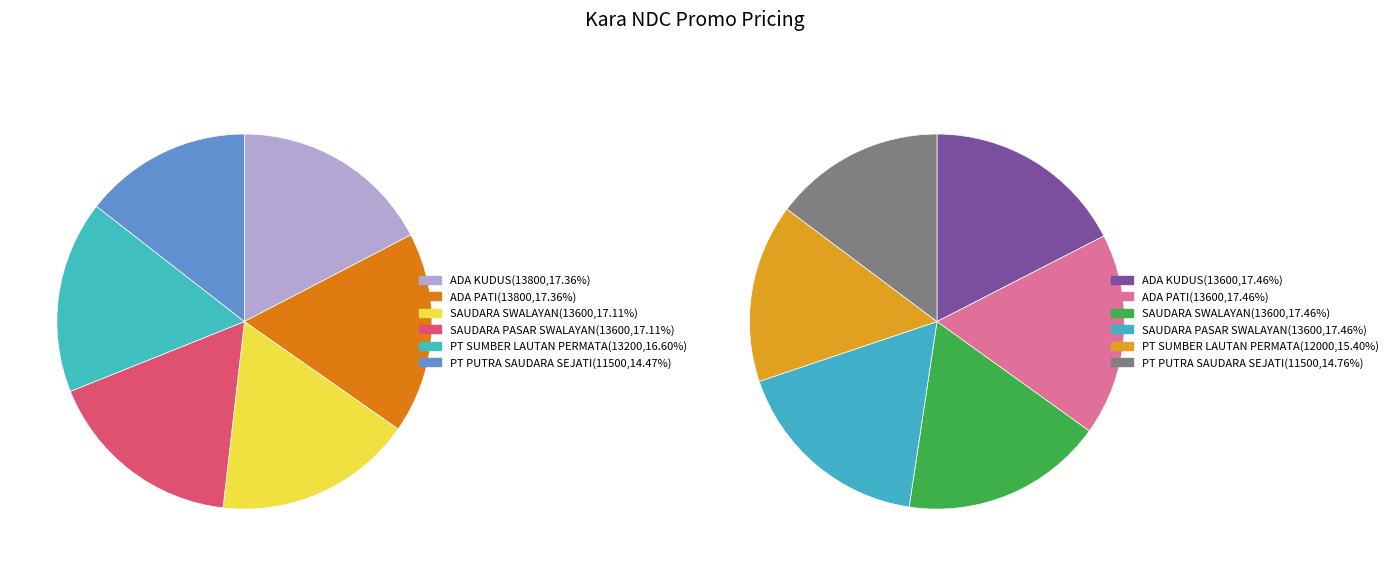

What percentage is NOT represented by SAUDARA PASAR SWALAYAN?

82.9%